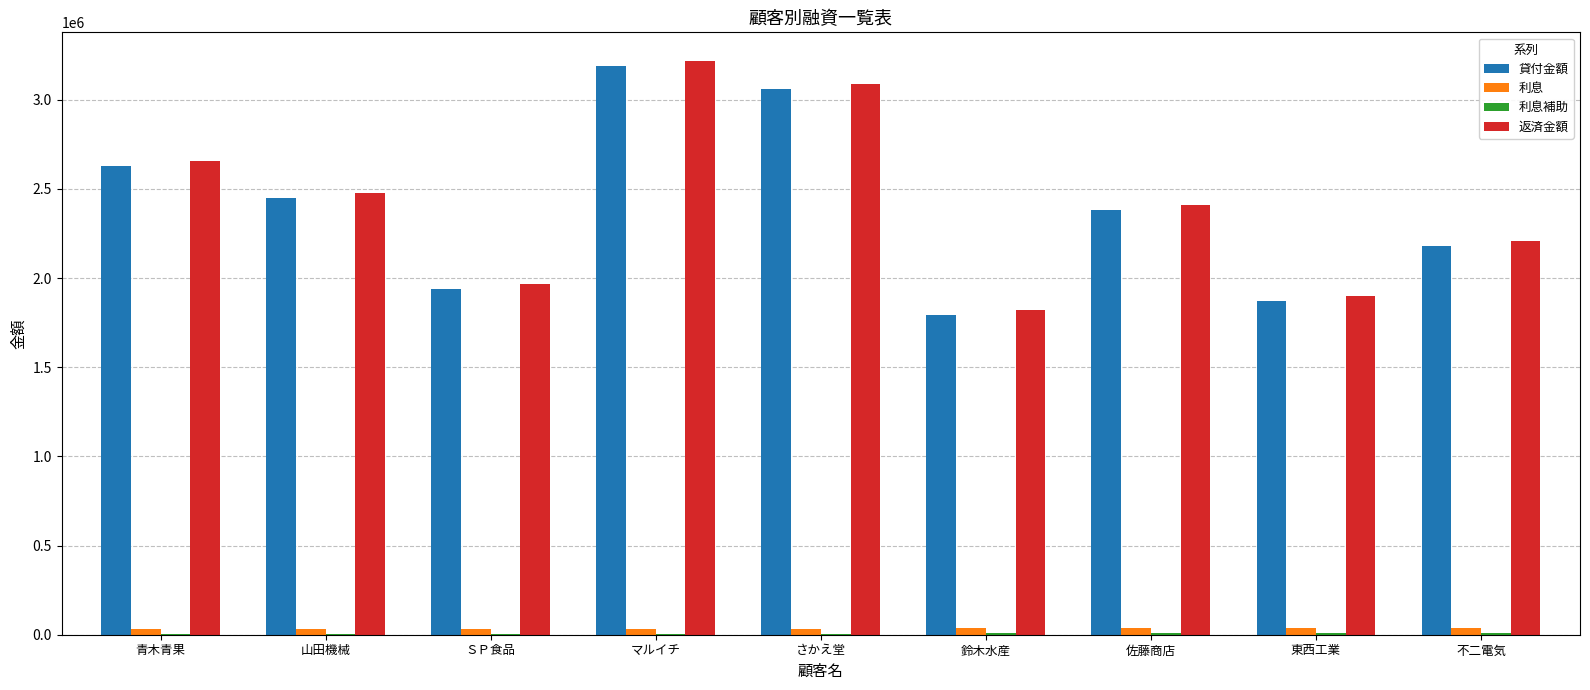

Where is 返済金額 nearest to the value 2517647?

山田機械